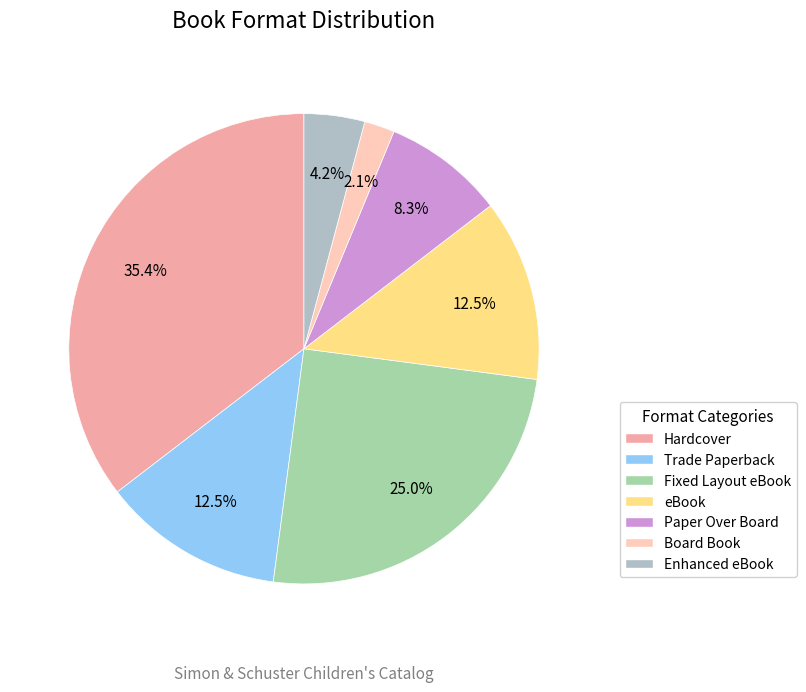

How many segments does this pie chart have?

7